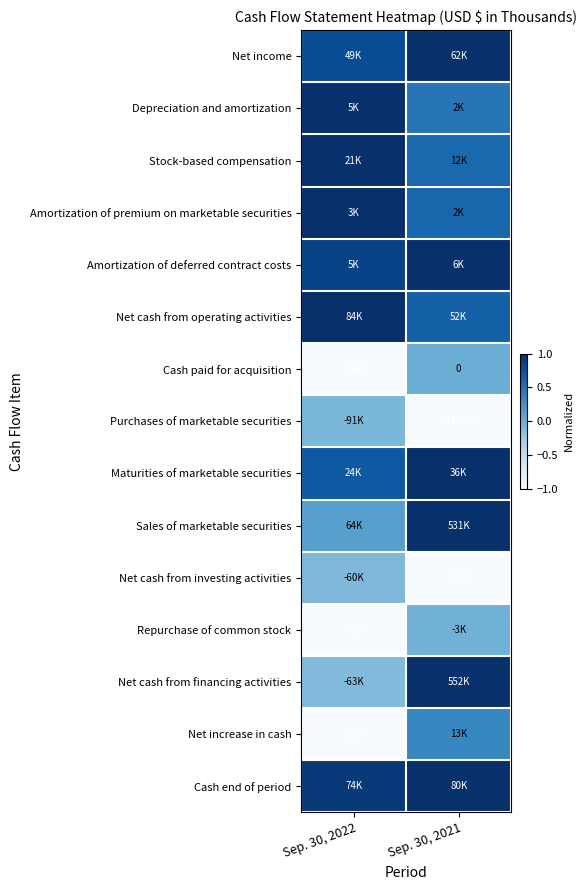

At how many categories does at least one series exceed 0?

2